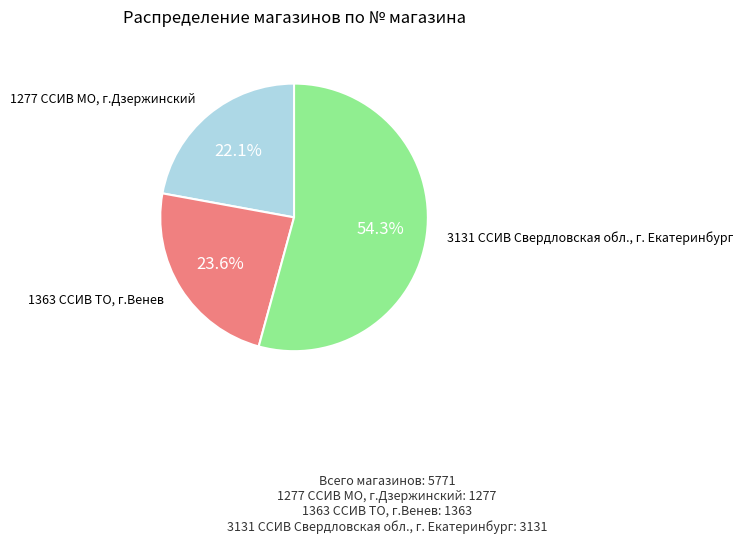

Which category has the smallest portion of the pie?

1277 ССИВ МО, г.Дзержинский